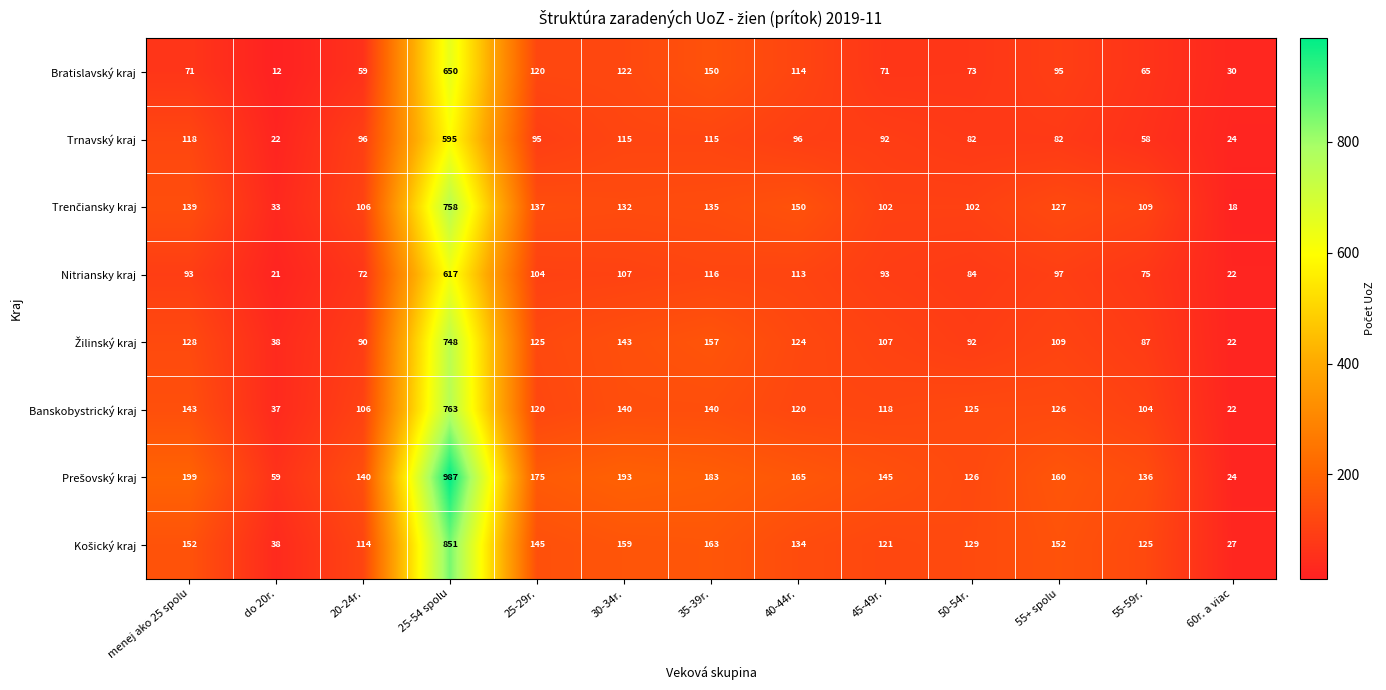

True or false: Banskobystrický kraj has a value of 36 at 40-44r..

False